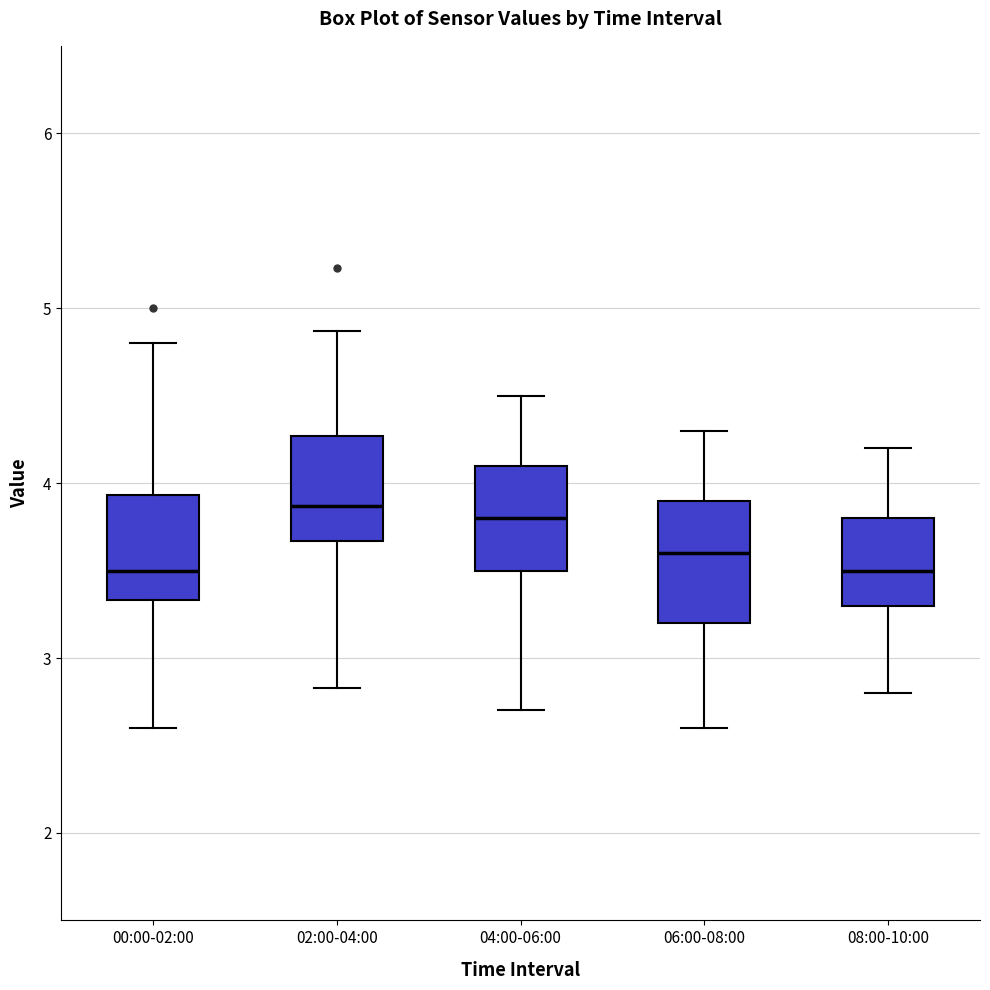

Where does the lower whisker of the box for 00:00-02:00 end on the y-axis? The values are not printed on the chart, so give them approximately, as read against the axis.

2.6